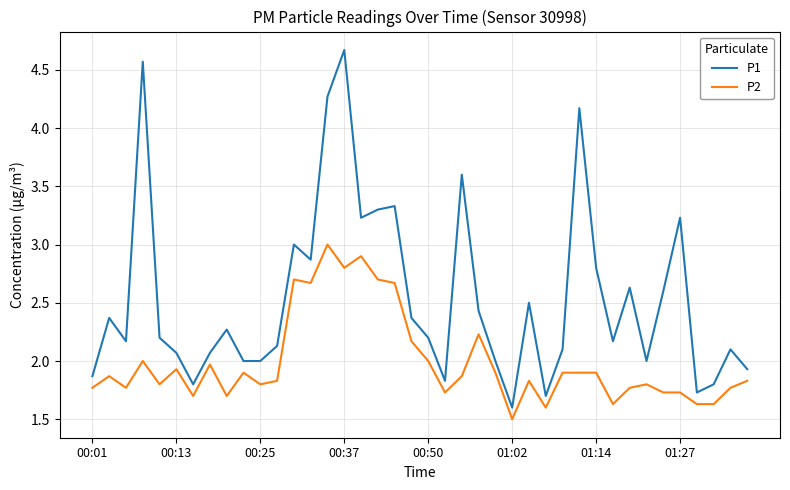

Which series has the largest total across all categories?

P1